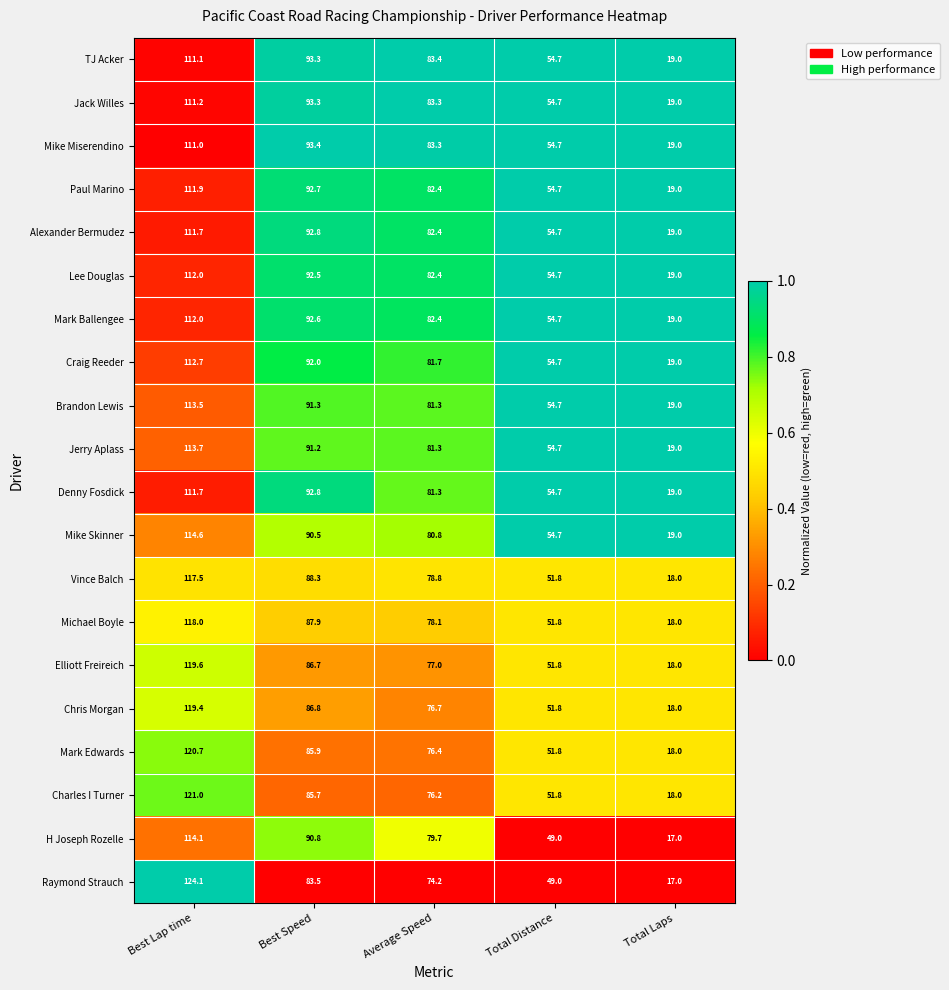

At how many categories does at least one series exceed 27?

4